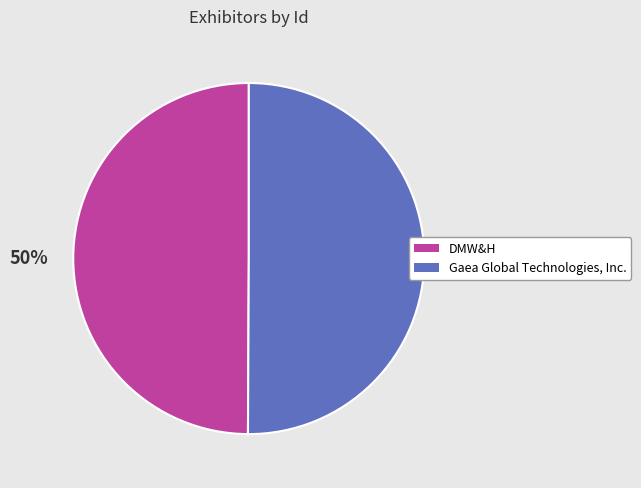

To the nearest percent, what portion does Gaea Global Technologies, Inc. represent?

50%